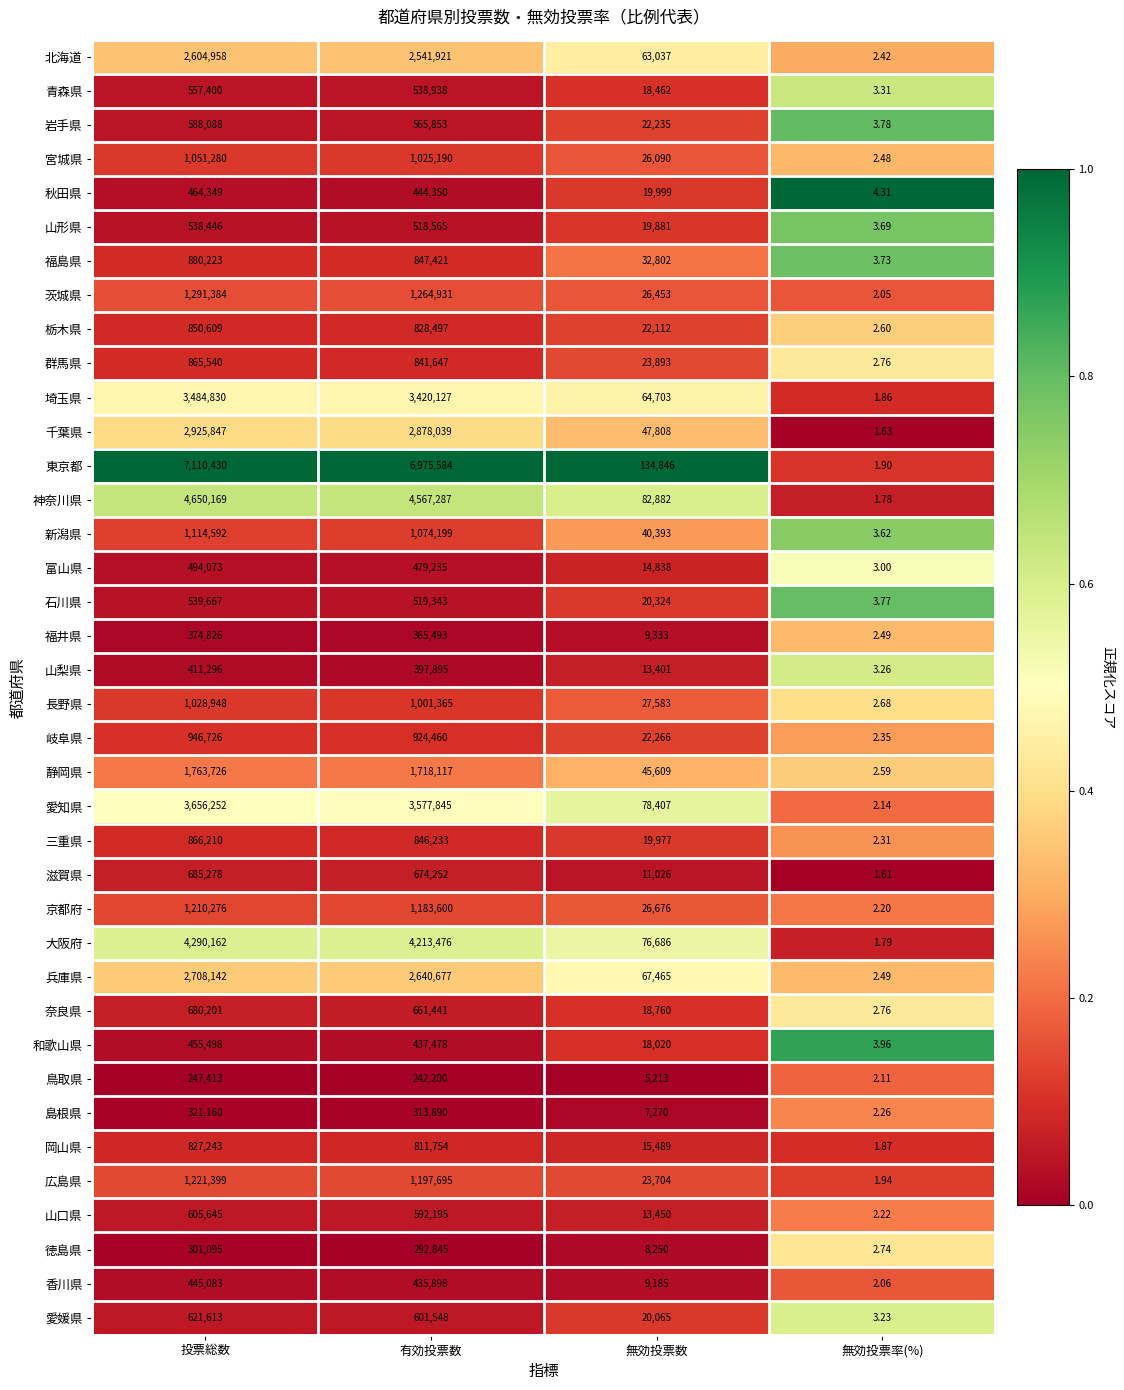

What is the spread (max minus min) of values at 投票総数?

6863017.0